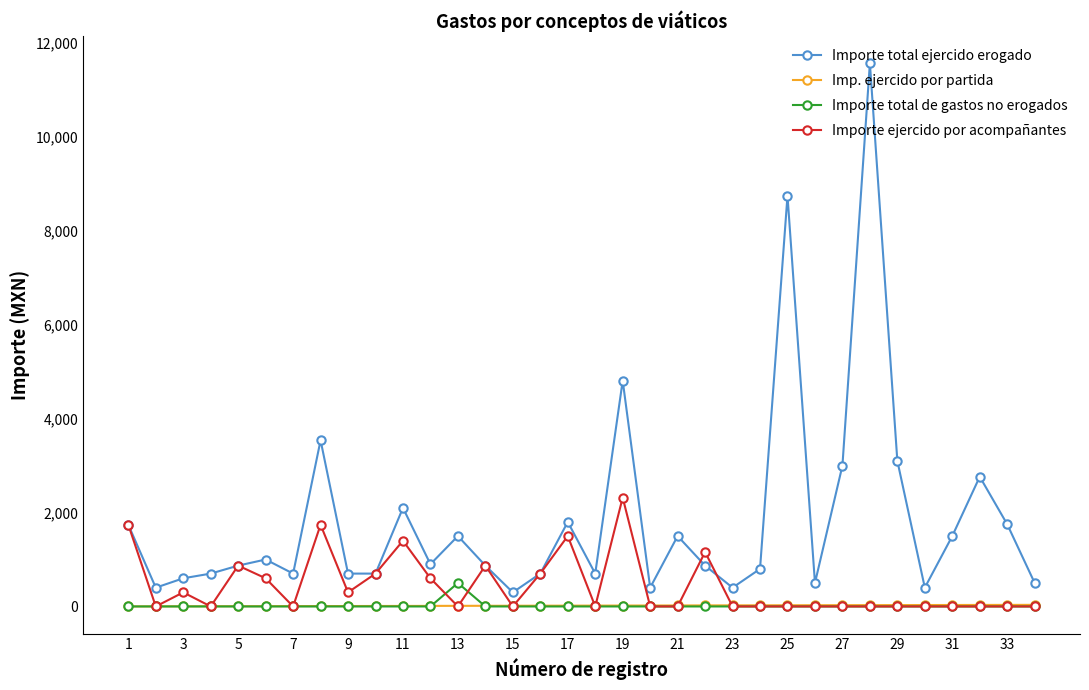

How many lines are shown in the chart?

4